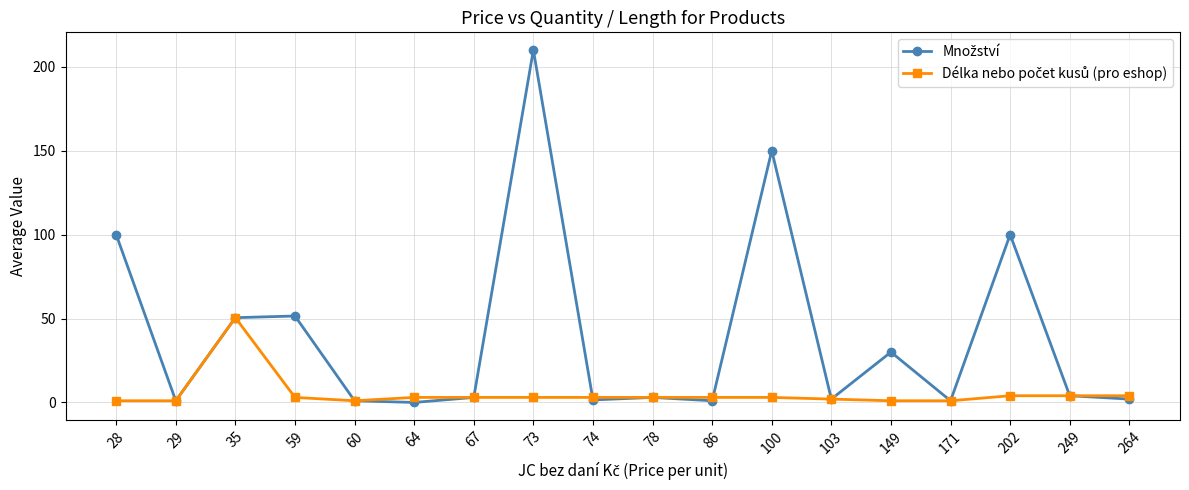

At which category is the sum across all series the highest?

73